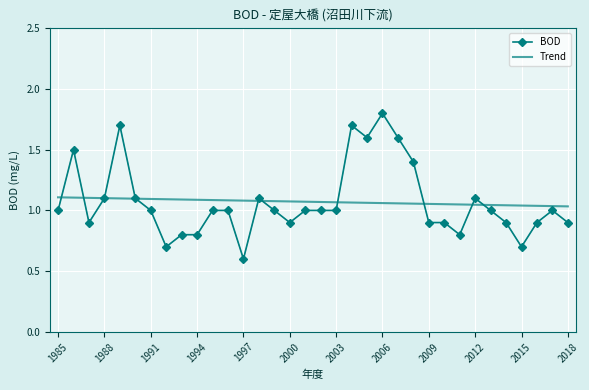

Rank the series by their maximum value, from lowest to highest.

Trend, BOD